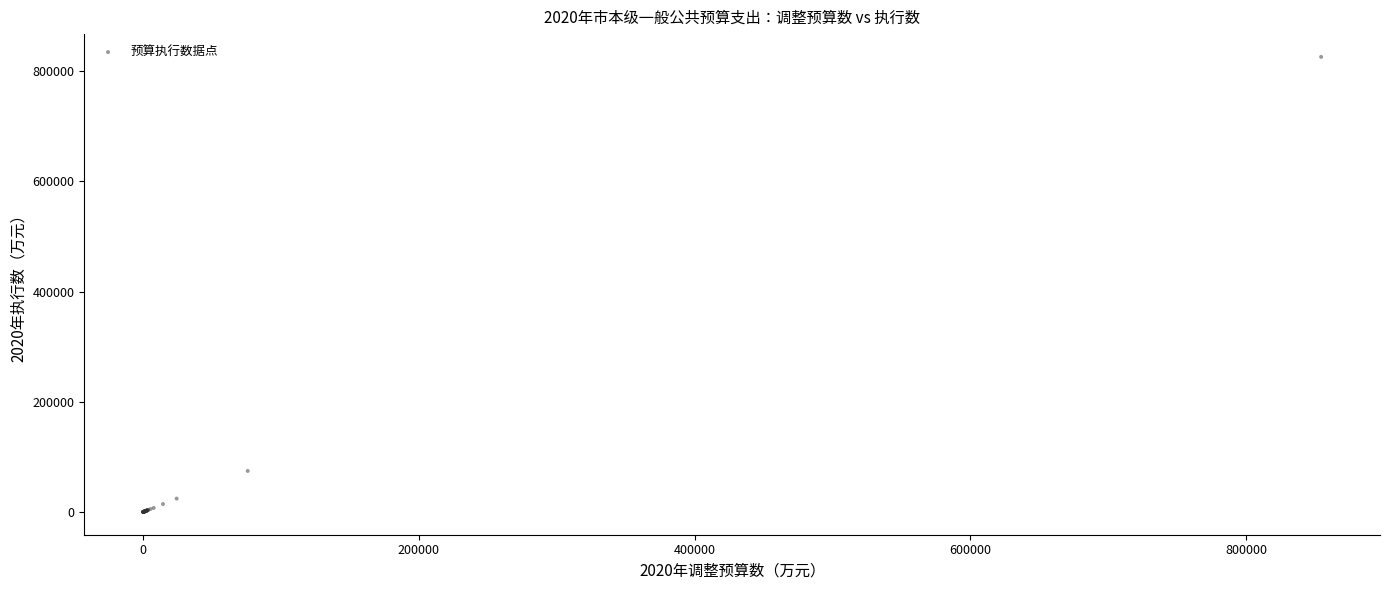

What Y value in the scatter plot is closest to 412898?

74336